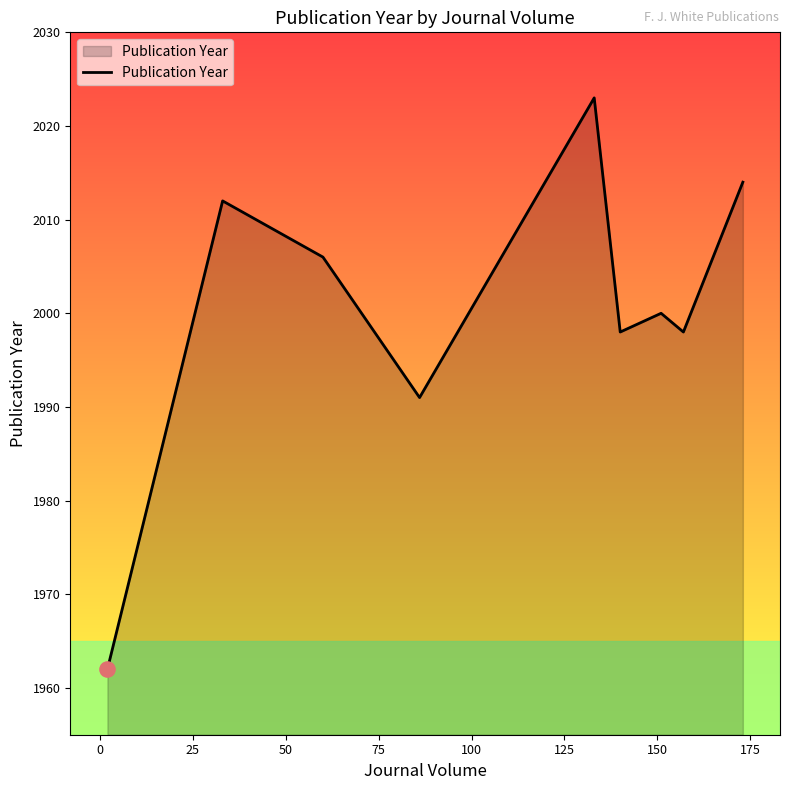

What is the greatest value displayed?

2023